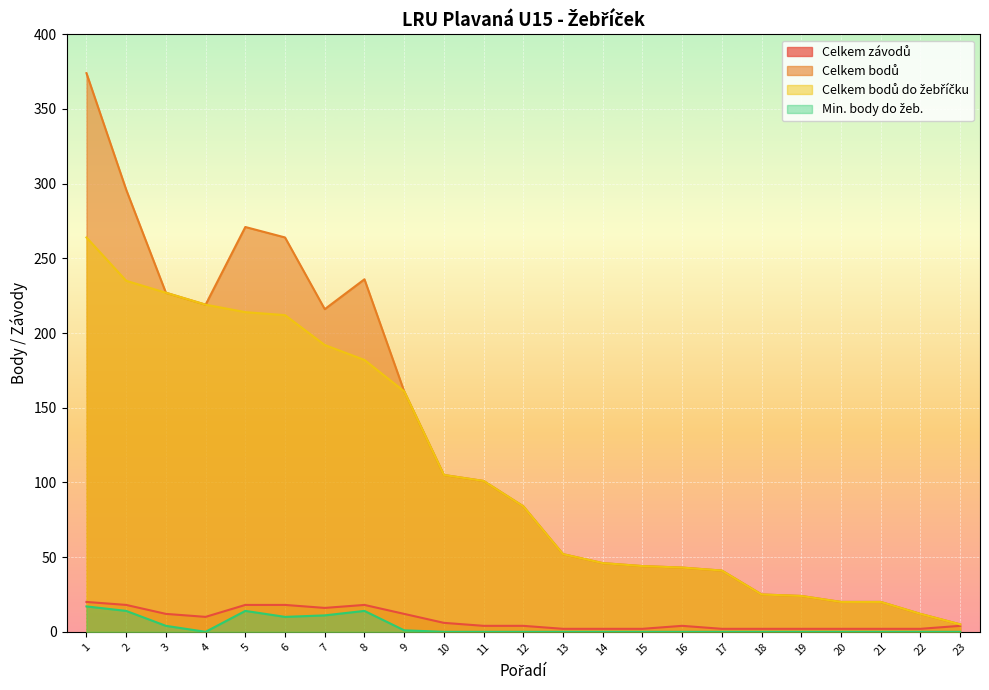

What is the sum of the Celkem závodů values at 8 and 4?

28